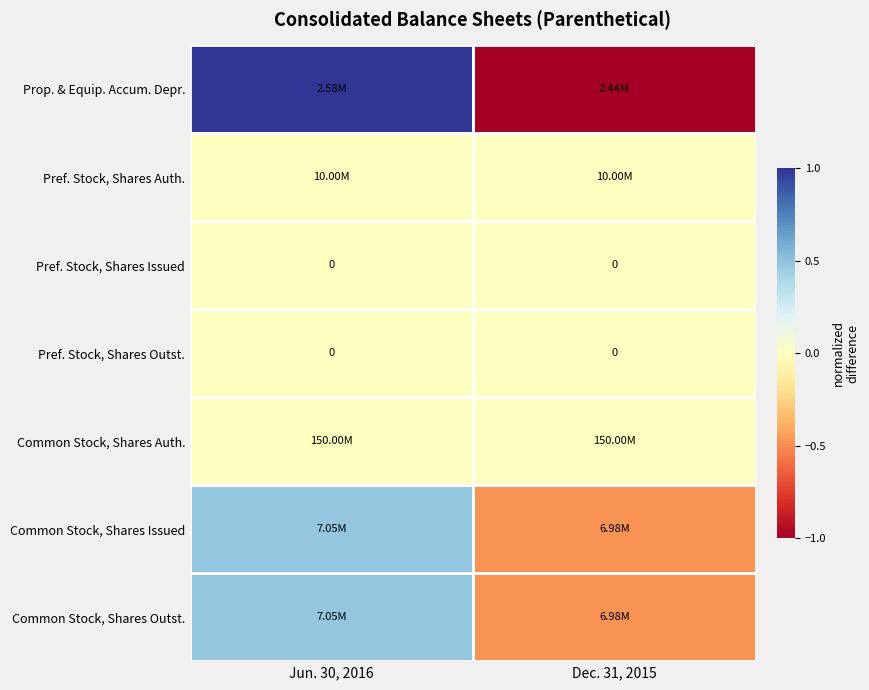

Which series has the largest range (max minus min)?

Prop. & Equip. Accum. Depr.